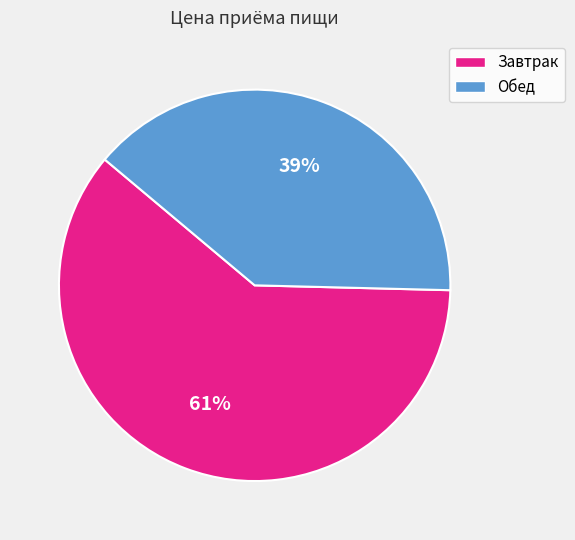

How many slices are in this pie chart?

2